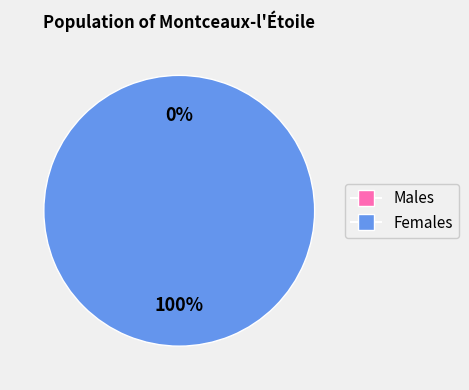

The 216080 slice represents 92% of the pie. True or false?

False